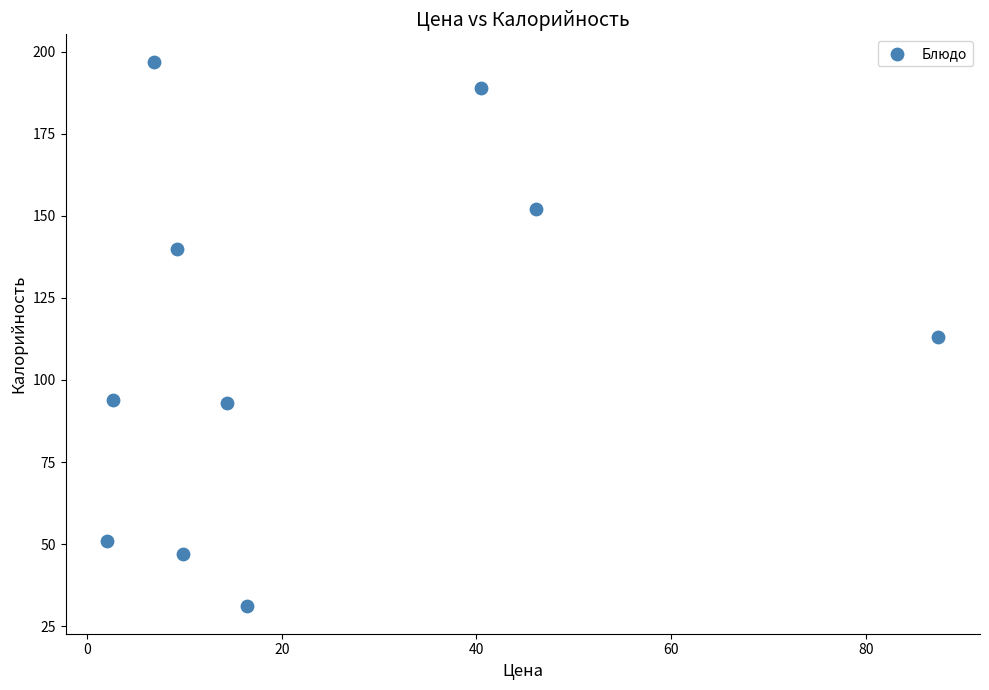

What is the average Y value?

111